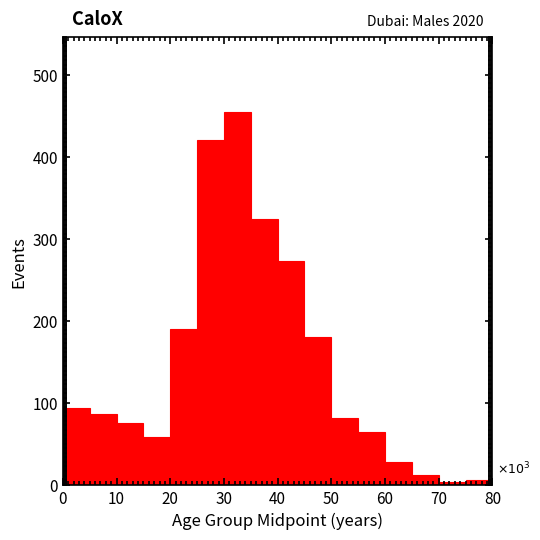

Which range on the x-axis has the tallest bar?

30 to 35